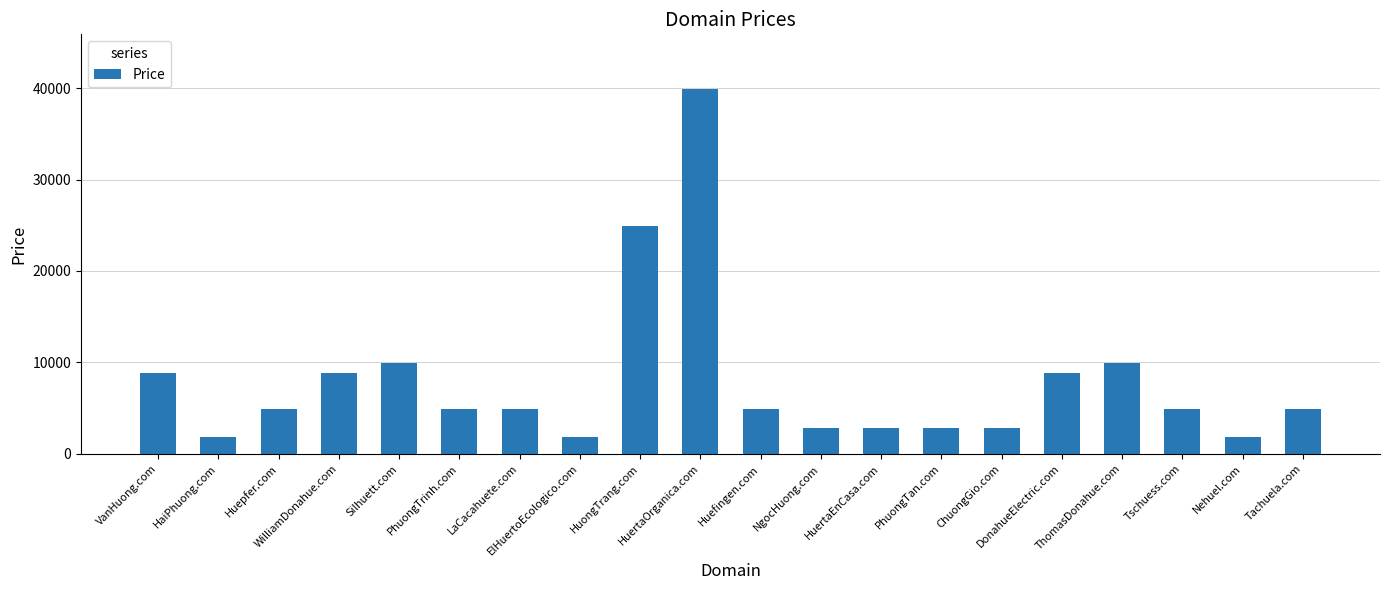

What is the label of the 2nd bar from the right?

Nehuel.com